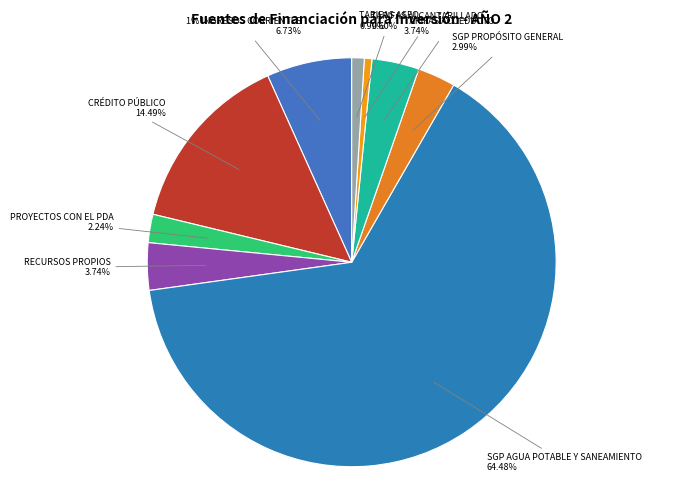

Is it true that TARIFAS ASEO is 10% of the pie?

False